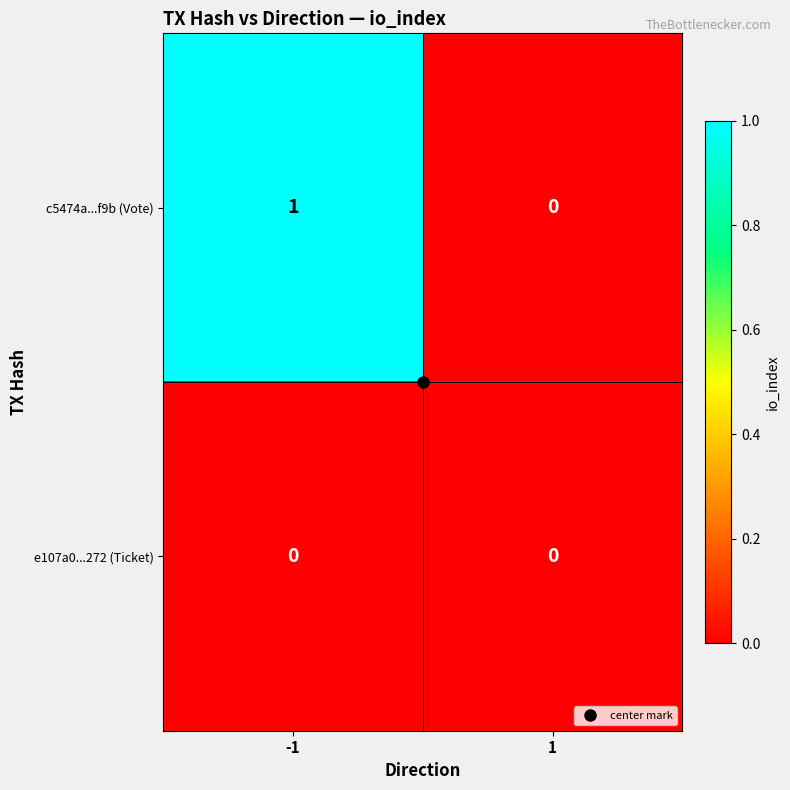

At which category is the sum across all series the highest?

-1